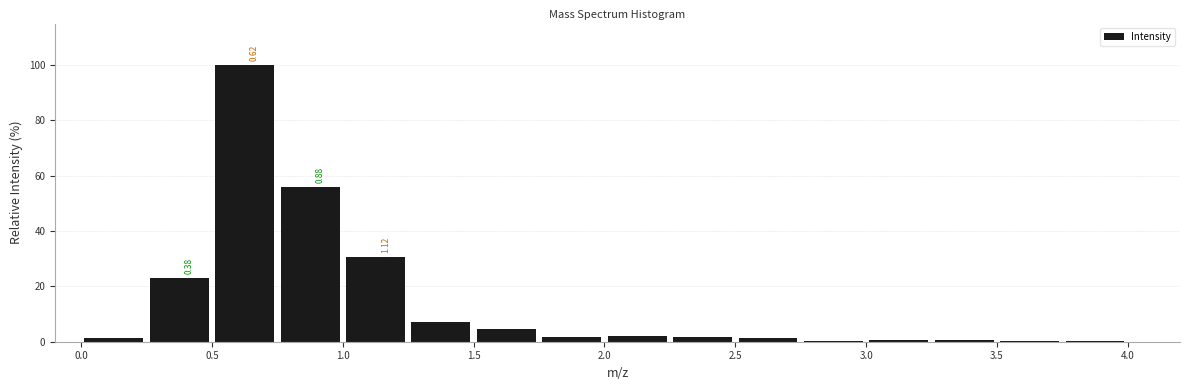

Over which range of the x-axis is the bar tallest?

0.50 to 0.75